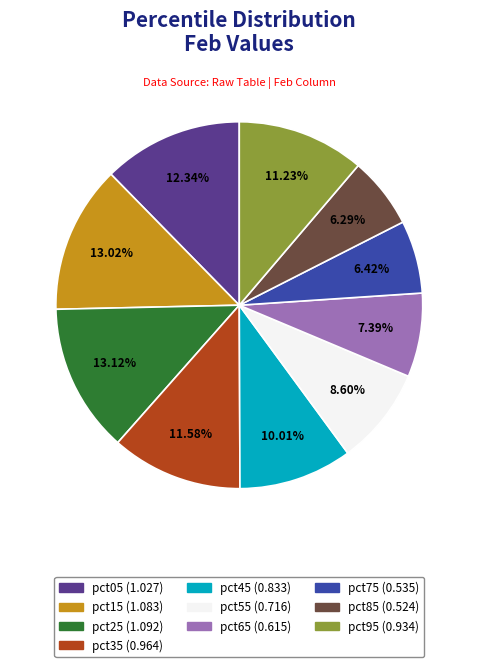

What is the ratio of the value at pct65 to the value at pct25?

0.6